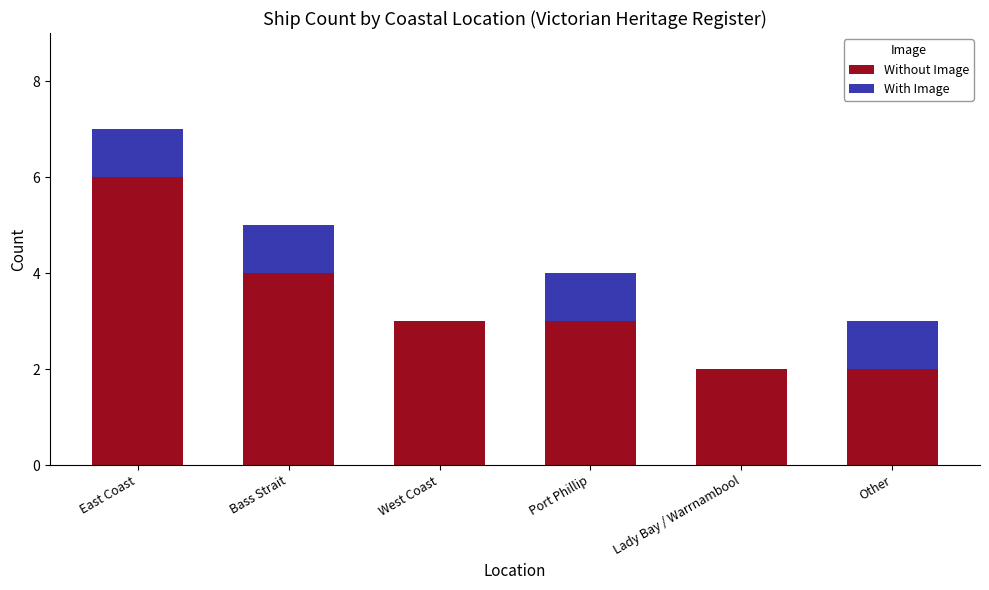

Where is Without Image nearest to the value 4?

Bass Strait